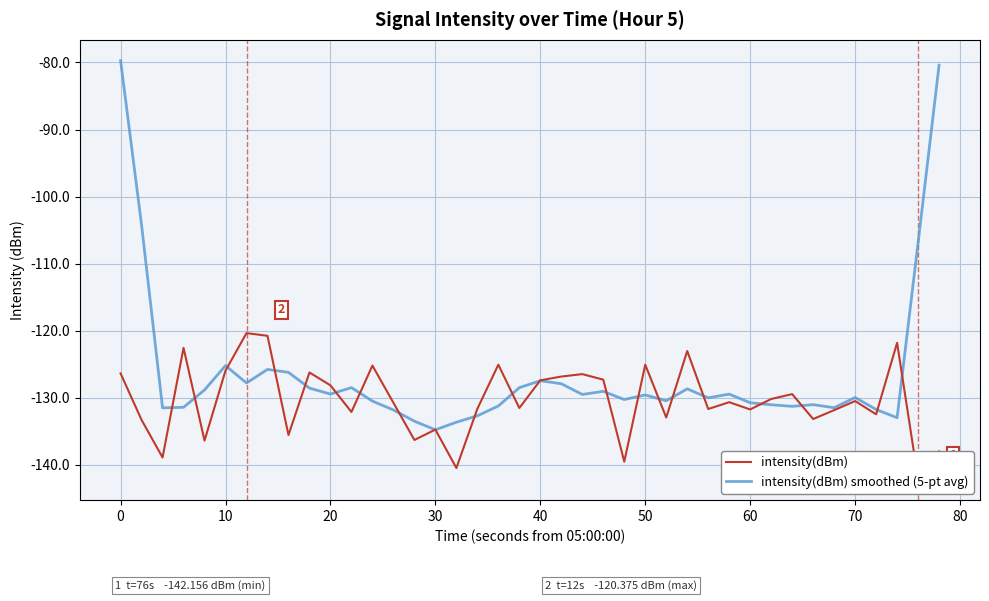

Where does the intensity(dBm) smoothed (5-pt avg) series first go above -129?

0